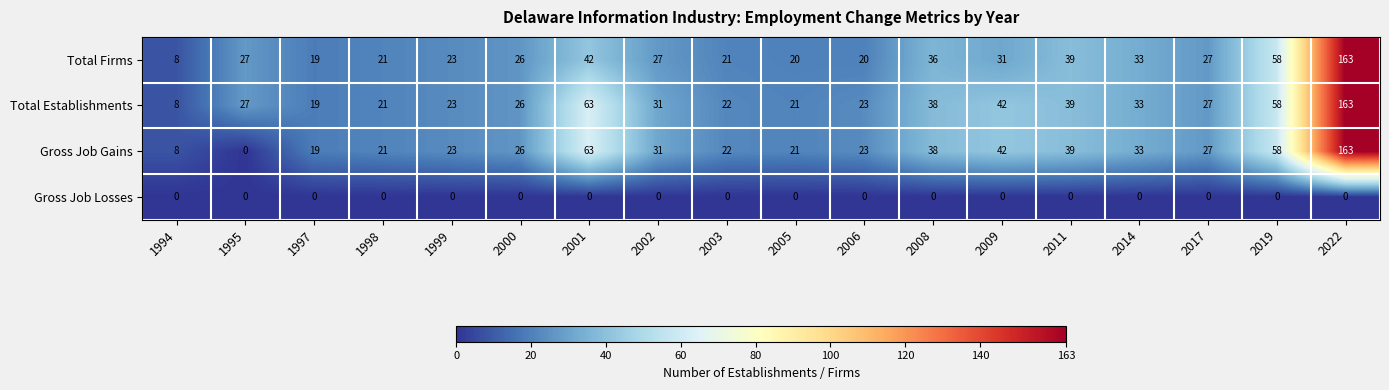

Read the Total Establishments value at 2008.

38